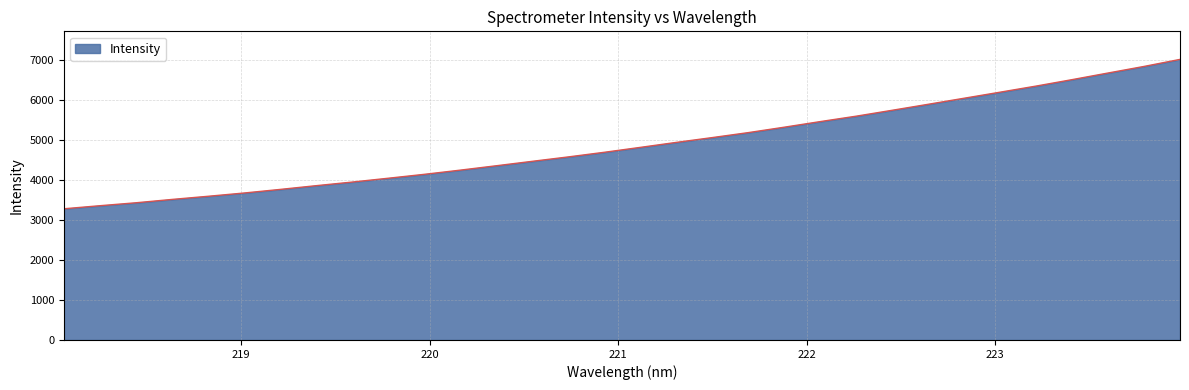

What is the smallest value displayed?

3284.6